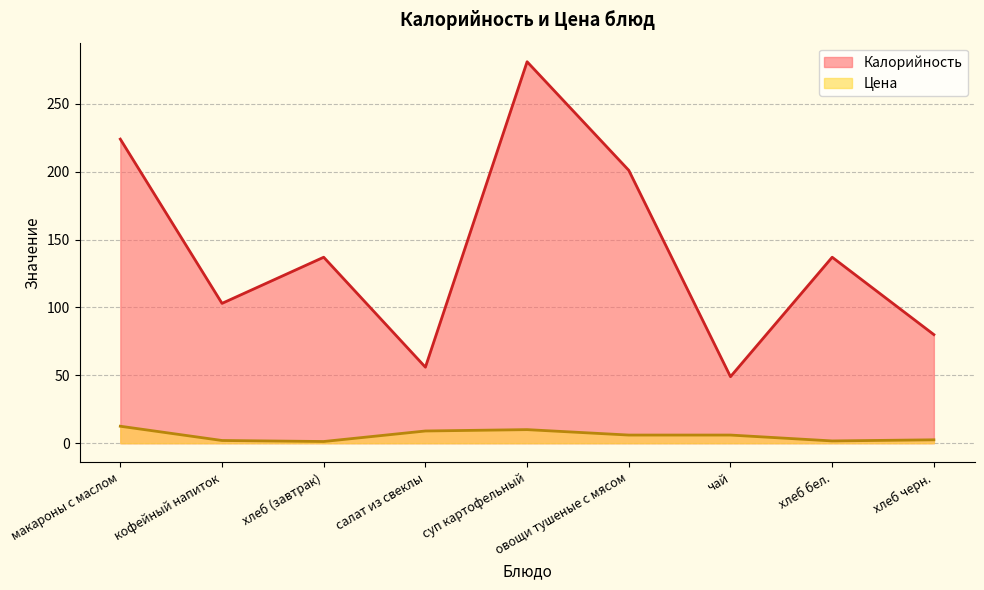

At which category does Калорийность reach its first local valley?

кофейный напиток